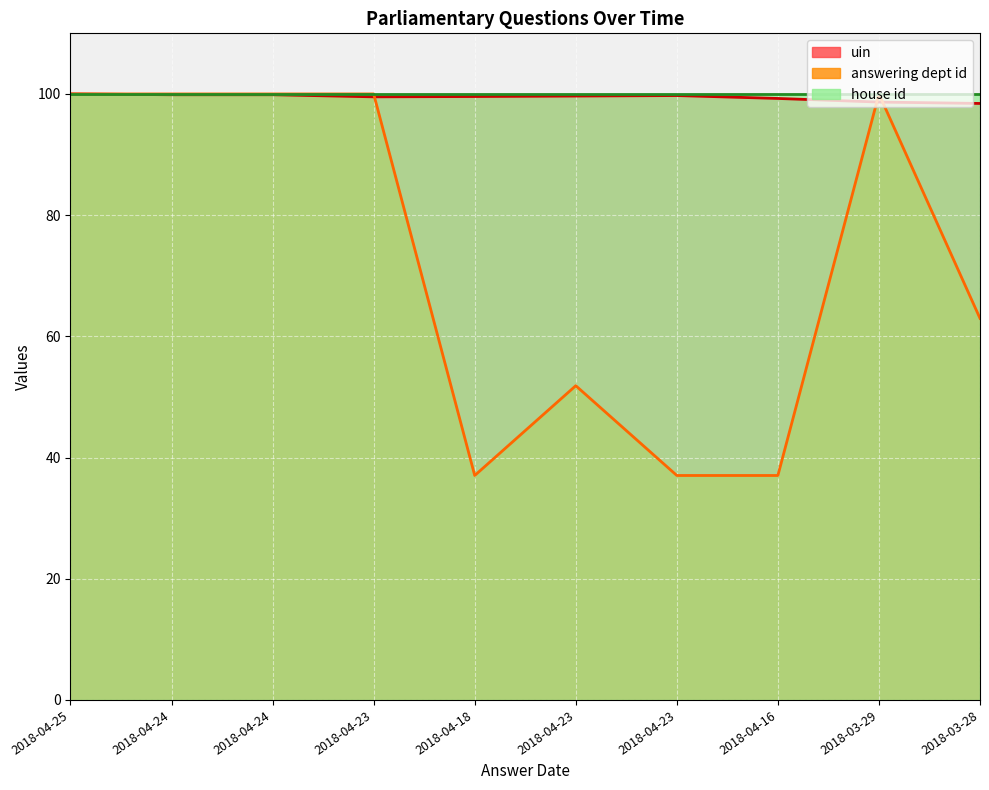

In answering dept id, how many points are higher than both neighbors (excluding endpoints)?

2